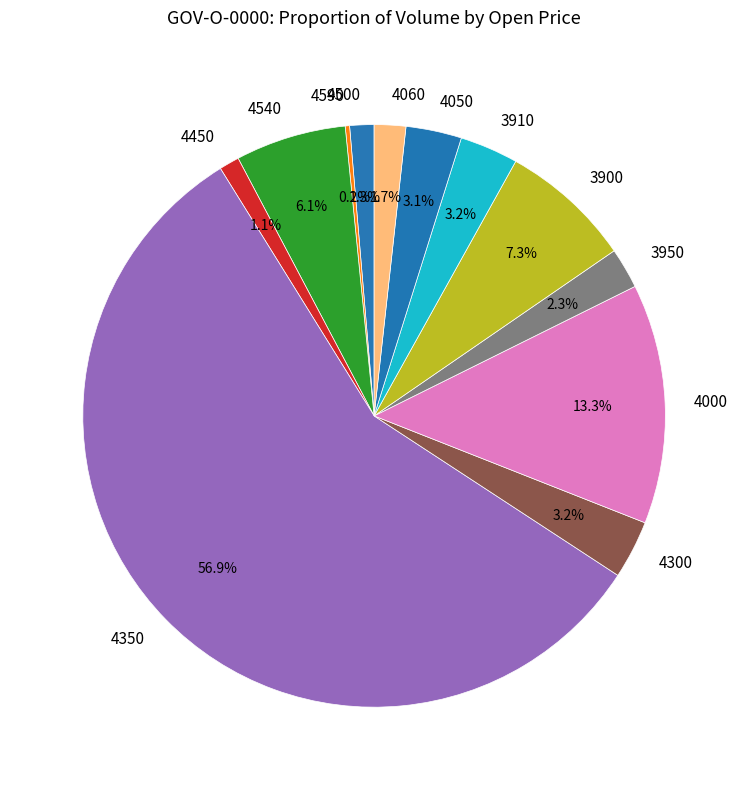

To the nearest percent, what percentage of the pie is 3900?

7%